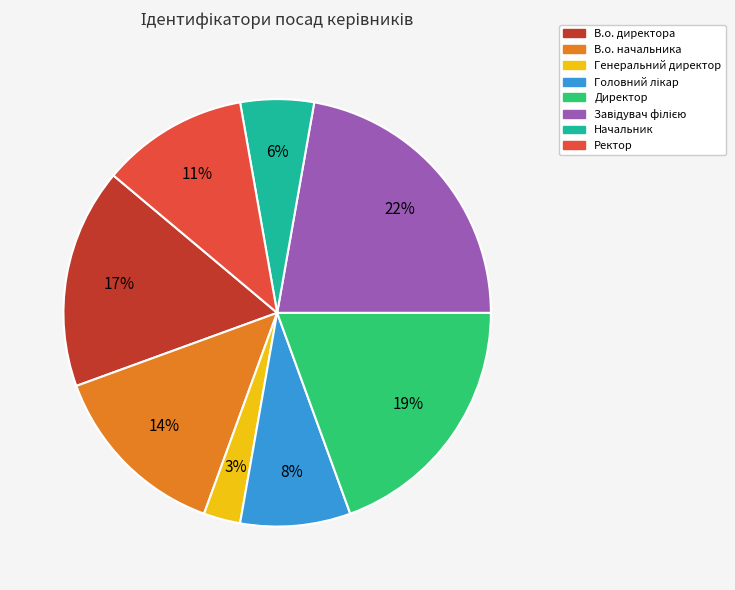

Does any single category account for the majority?

No